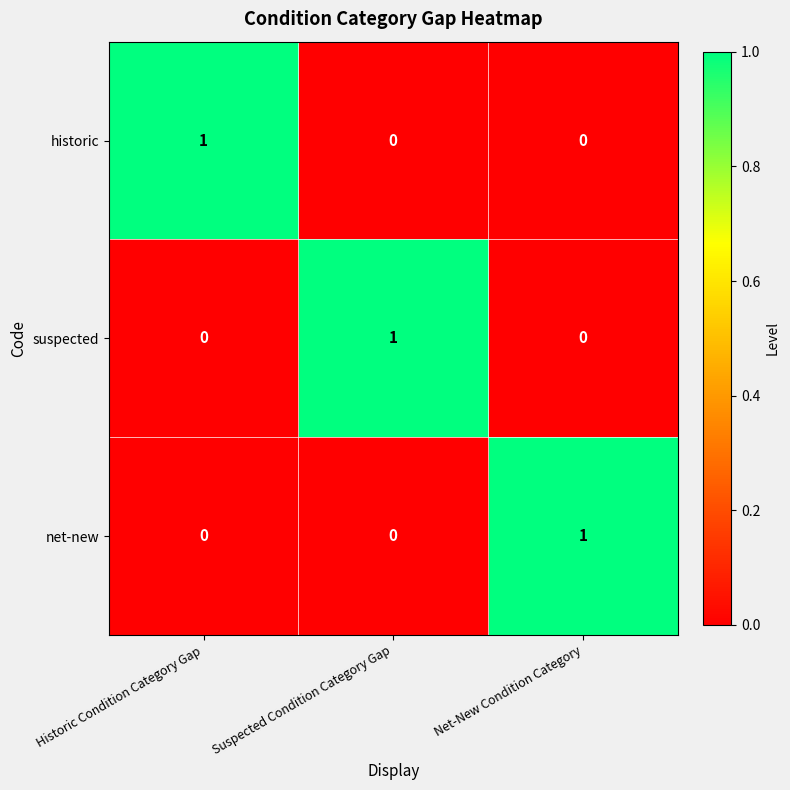

At how many categories does at least one series exceed 0?

3